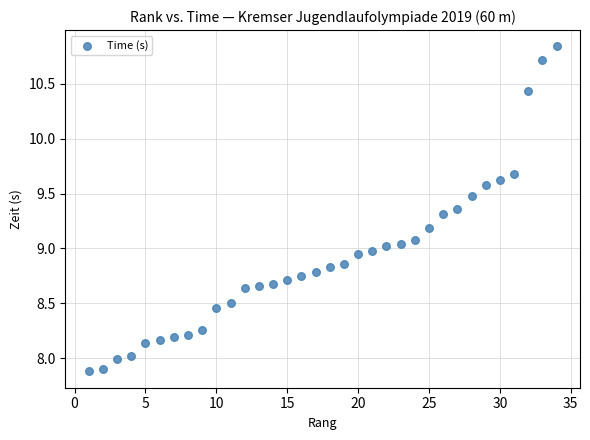

What is the range of Y values (max minus min)?

3.0